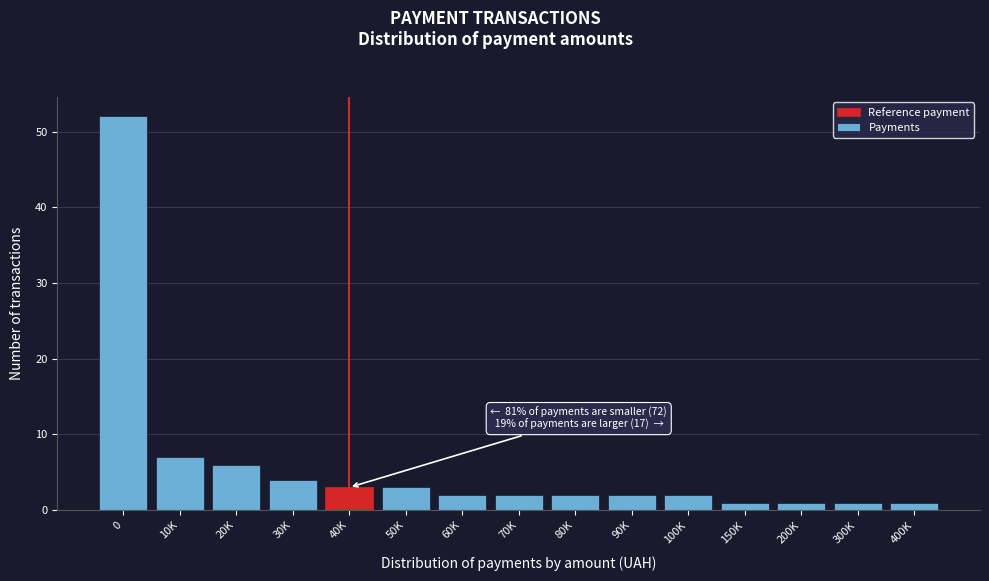

Reading right to left, what are all the values shown in this chart?

400K=1	300K=1	200K=1	150K=1	100K=2	90K=2	80K=2	70K=2	60K=2	50K=3	40K=3	30K=4	20K=6	10K=7	0=52